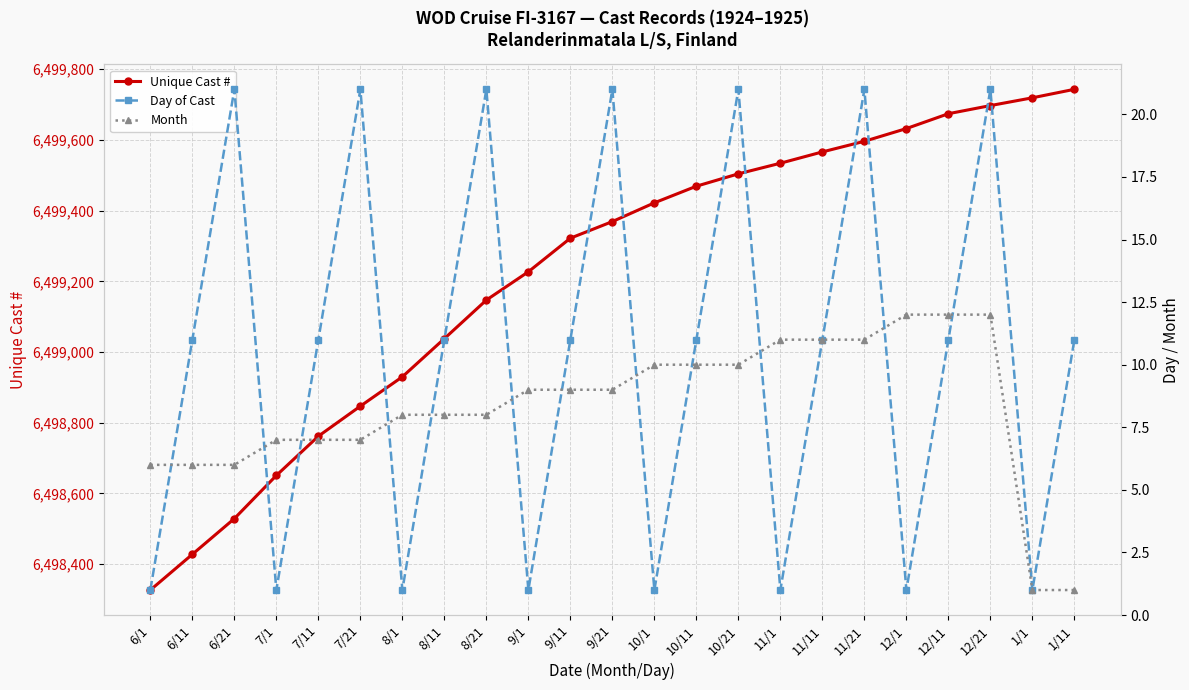

True or false: Day of Cast and Month cross at least once.

True